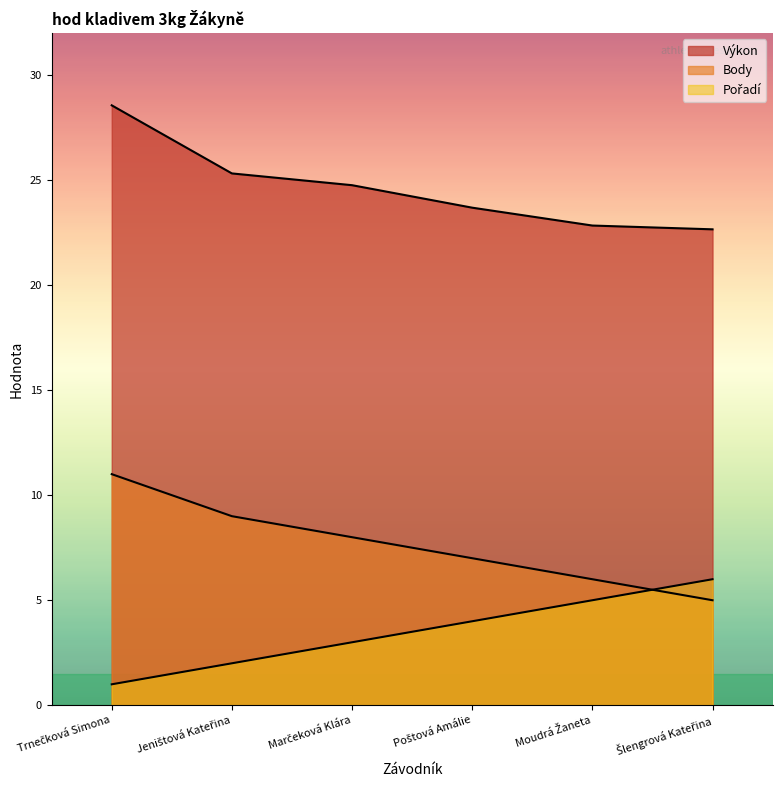

Which series has the largest total across all categories?

Výkon